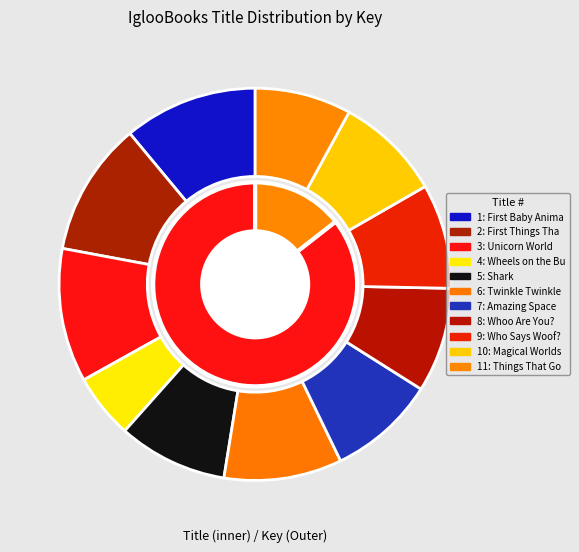

Does 3 represent more than half of the total?

No